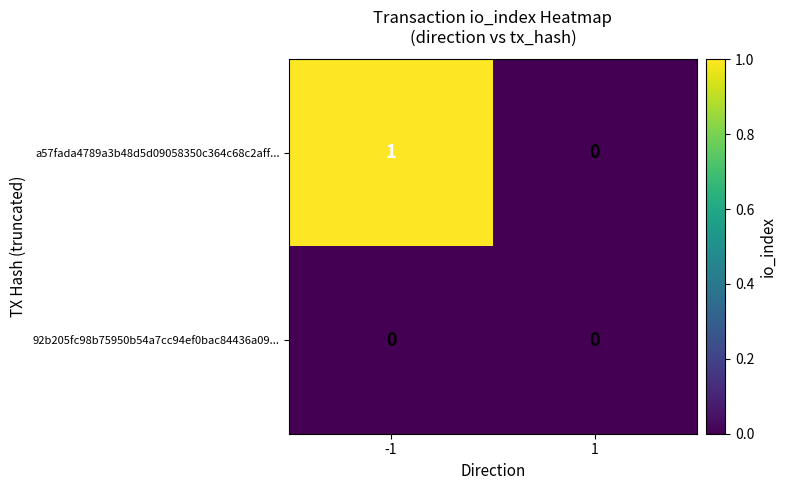

Between -1 and 1, which series saw the biggest shift?

a57fada4789a3b48d5d09058350c364c68c2aff...